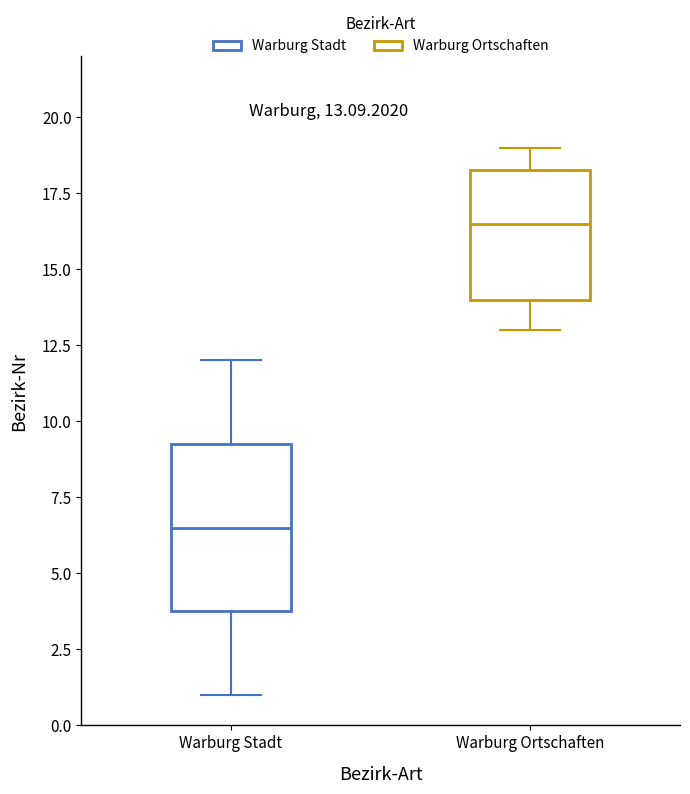

Which box is the tallest, from its lower edge to its upper edge?

Warburg Stadt